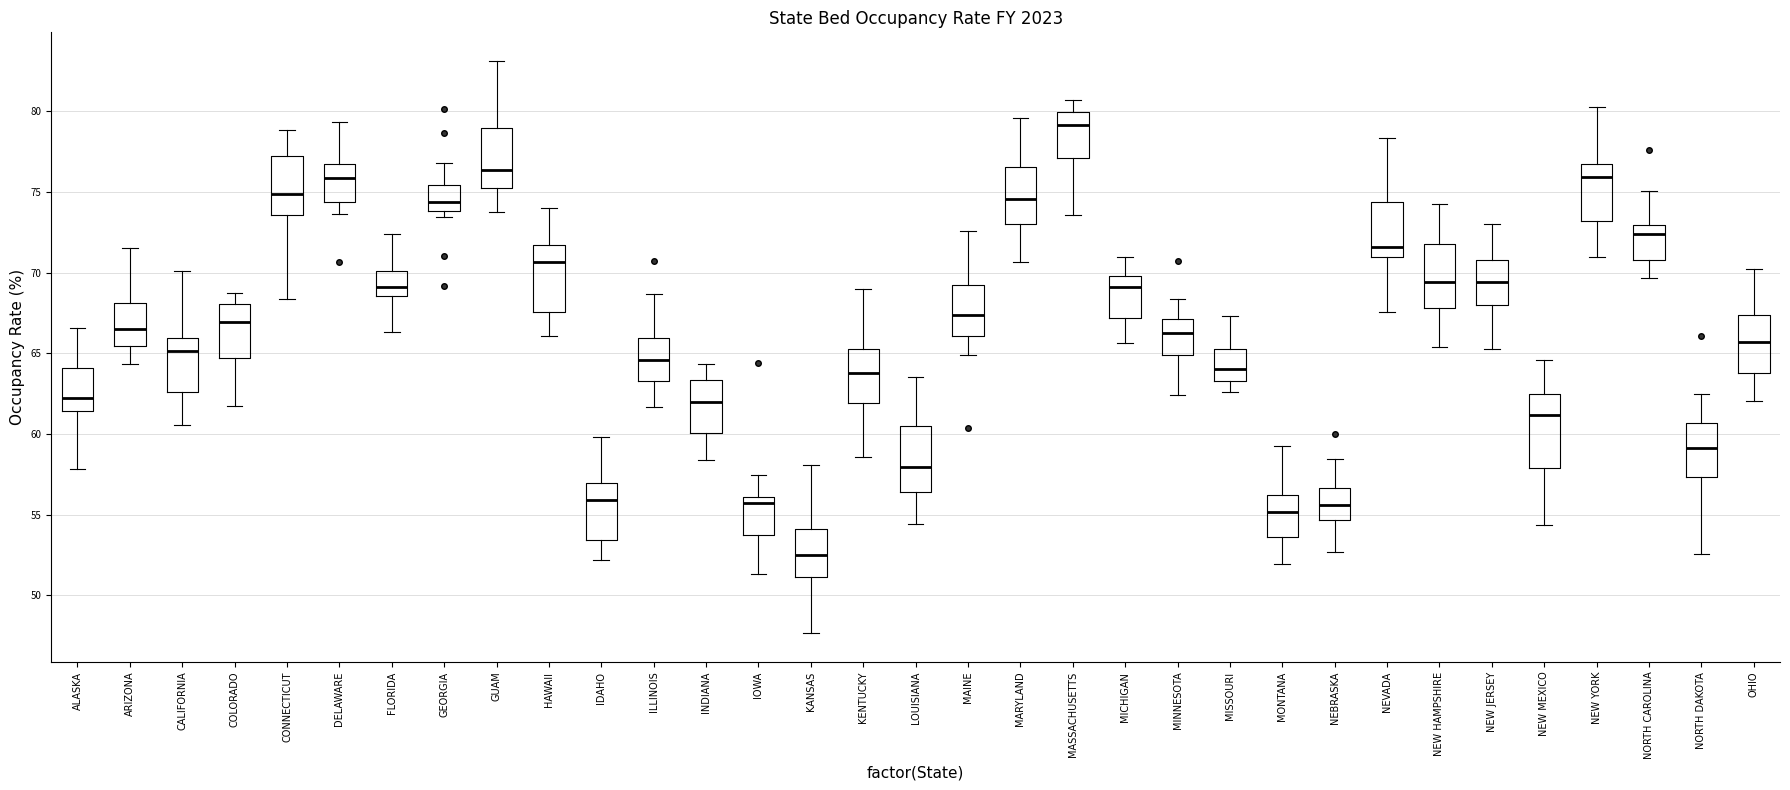

Reading left to right, transcribe this box plot: for each box, give where its median line is, the range the box spans, and where its two whiskers end, as read against the y-axis. The values are not printed on the chart, so give them approximately, as read against the axis.

ALASKA: median 62.5, box 61.5 to 64.0, whiskers 58.0 to 66.5
ARIZONA: median 66.5, box 65.5 to 68.0, whiskers 64.5 to 71.5
CALIFORNIA: median 65.0, box 62.5 to 66.0, whiskers 60.5 to 70.0
COLORADO: median 67.0, box 64.5 to 68.0, whiskers 61.5 to 69.0
CONNECTICUT: median 75.0, box 73.5 to 77.0, whiskers 68.5 to 79.0
DELAWARE: median 76.0, box 74.5 to 76.5, whiskers 73.5 to 79.5
FLORIDA: median 69.0, box 68.5 to 70.0, whiskers 66.5 to 72.5
GEORGIA: median 74.5, box 74.0 to 75.5, whiskers 73.5 to 77.0
GUAM: median 76.5, box 75.0 to 79.0, whiskers 74.0 to 83.0
HAWAII: median 70.5, box 67.5 to 71.5, whiskers 66.0 to 74.0
IDAHO: median 56.0, box 53.5 to 57.0, whiskers 52.0 to 60.0
ILLINOIS: median 64.5, box 63.5 to 66.0, whiskers 61.5 to 68.5
INDIANA: median 62.0, box 60.0 to 63.5, whiskers 58.5 to 64.5
IOWA: median 55.5, box 53.5 to 56.0, whiskers 51.5 to 57.5
KANSAS: median 52.5, box 51.0 to 54.0, whiskers 47.5 to 58.0
KENTUCKY: median 64.0, box 62.0 to 65.5, whiskers 58.5 to 69.0
LOUISIANA: median 58.0, box 56.5 to 60.5, whiskers 54.5 to 63.5
MAINE: median 67.5, box 66.0 to 69.0, whiskers 65.0 to 72.5
MARYLAND: median 74.5, box 73.0 to 76.5, whiskers 70.5 to 79.5
MASSACHUSETTS: median 79.0, box 77.0 to 80.0, whiskers 73.5 to 80.5
MICHIGAN: median 69.0, box 67.0 to 70.0, whiskers 65.5 to 71.0
MINNESOTA: median 66.5, box 65.0 to 67.0, whiskers 62.5 to 68.5
MISSOURI: median 64.0, box 63.5 to 65.0, whiskers 62.5 to 67.5
MONTANA: median 55.0, box 53.5 to 56.0, whiskers 52.0 to 59.0
NEBRASKA: median 55.5, box 54.5 to 56.5, whiskers 52.5 to 58.5
NEVADA: median 71.5, box 71.0 to 74.5, whiskers 67.5 to 78.5
NEW HAMPSHIRE: median 69.5, box 68.0 to 72.0, whiskers 65.5 to 74.0
NEW JERSEY: median 69.5, box 68.0 to 71.0, whiskers 65.5 to 73.0
NEW MEXICO: median 61.0, box 58.0 to 62.5, whiskers 54.5 to 64.5
NEW YORK: median 76.0, box 73.0 to 76.5, whiskers 71.0 to 80.0
NORTH CAROLINA: median 72.5, box 71.0 to 73.0, whiskers 69.5 to 75.0
NORTH DAKOTA: median 59.0, box 57.5 to 60.5, whiskers 52.5 to 62.5
OHIO: median 65.5, box 64.0 to 67.5, whiskers 62.0 to 70.0